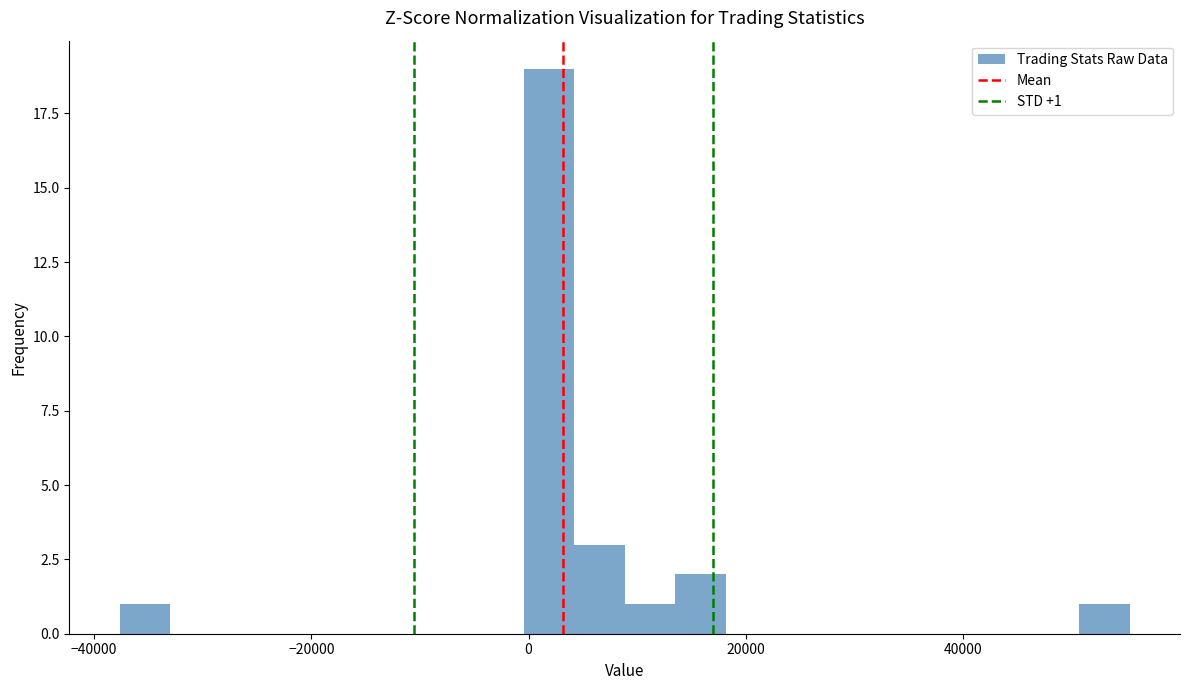

Read against the x-axis, roughly where is the centre of the tallest bar?

2000